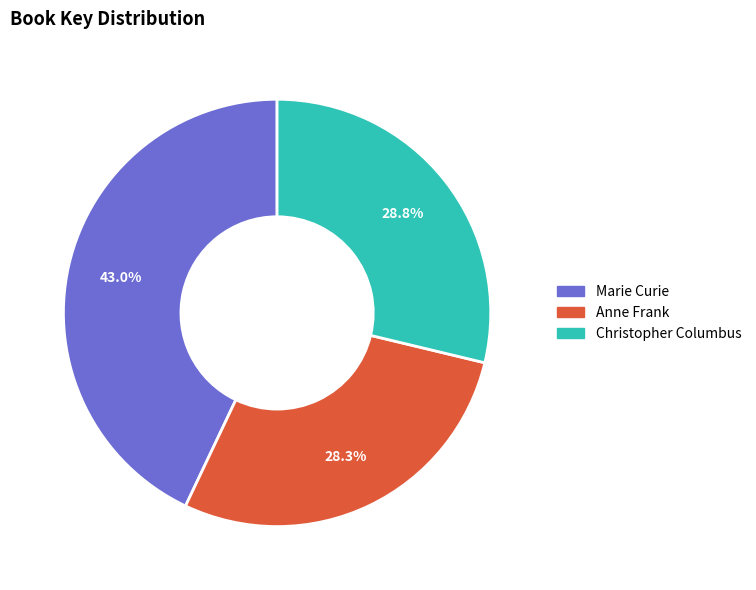

To the nearest percent, what portion does Anne Frank represent?

28%